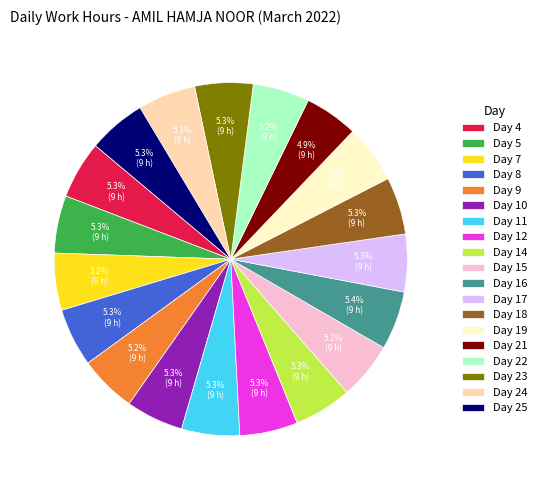

To the nearest percent, what portion does Day 25 represent?

5%